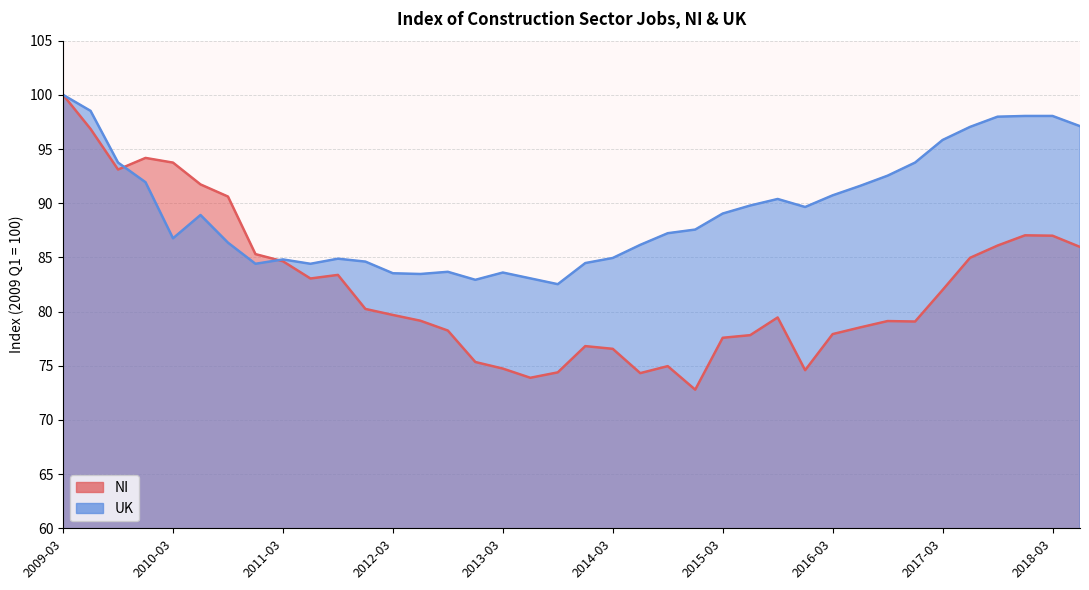

What are all the series names shown in the legend?

NI, UK